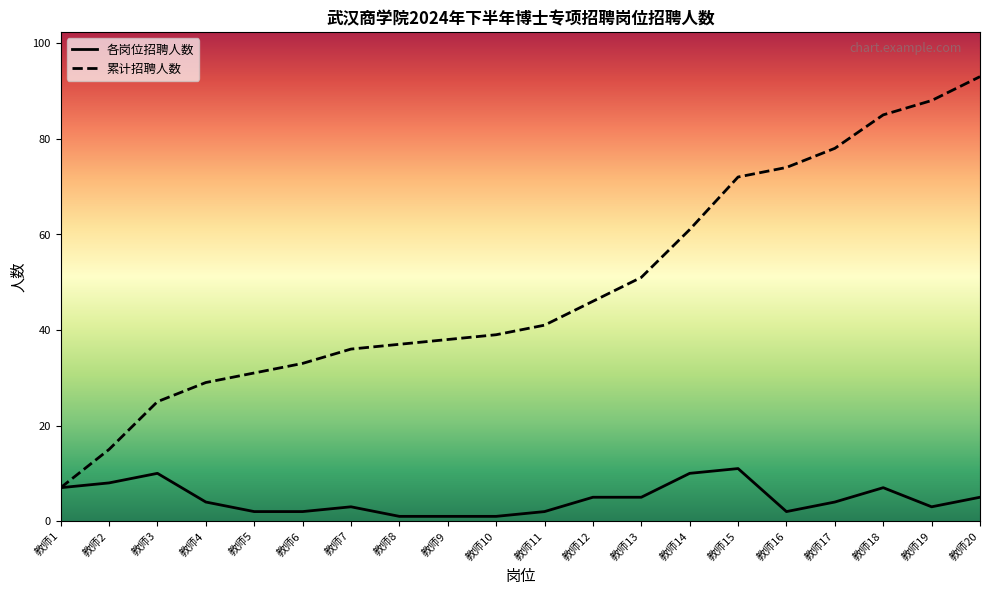

What is the difference between the maximum and minimum values in the 招聘人数 series?

10